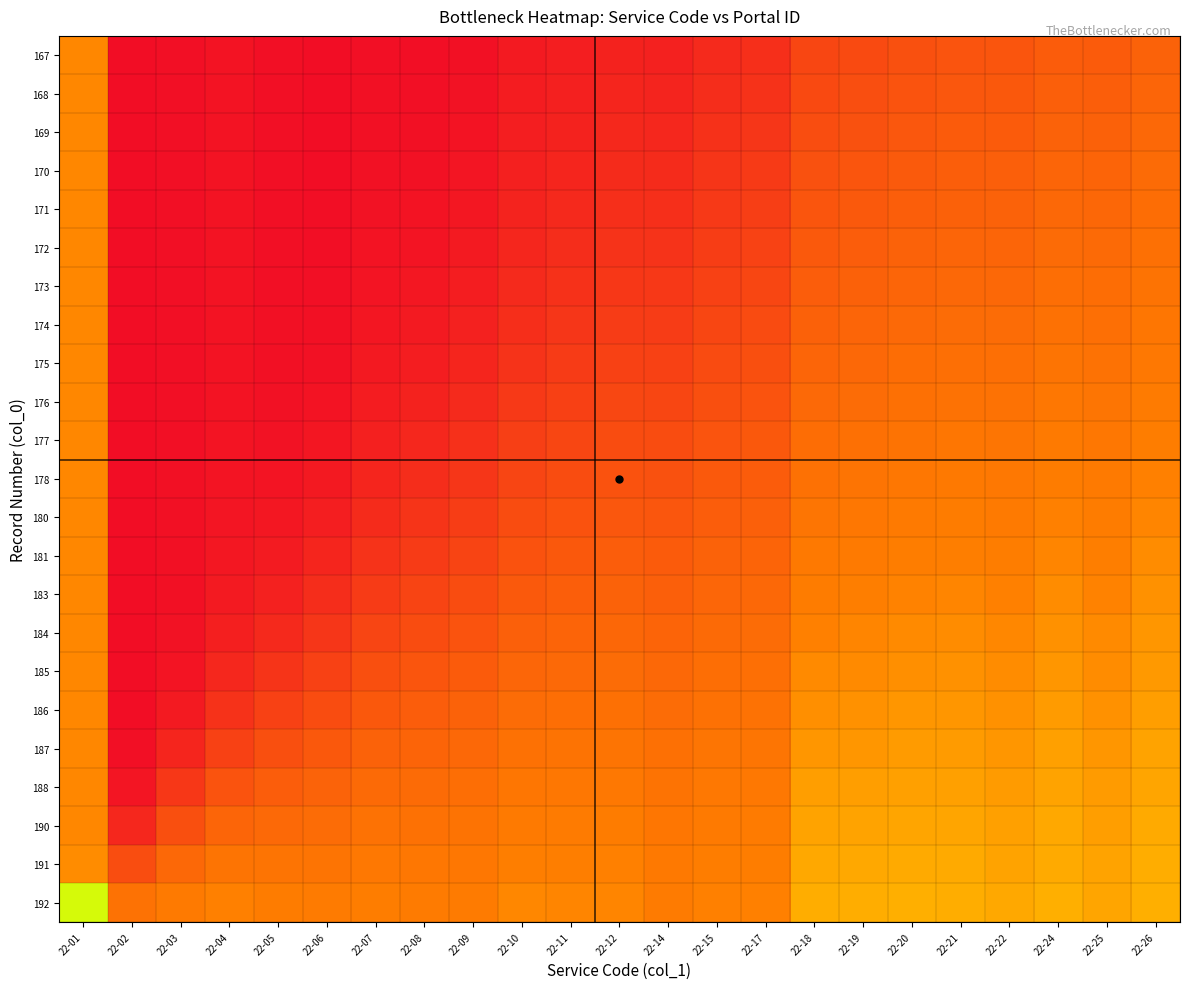

What is the minimum value shown in the chart?

0.3